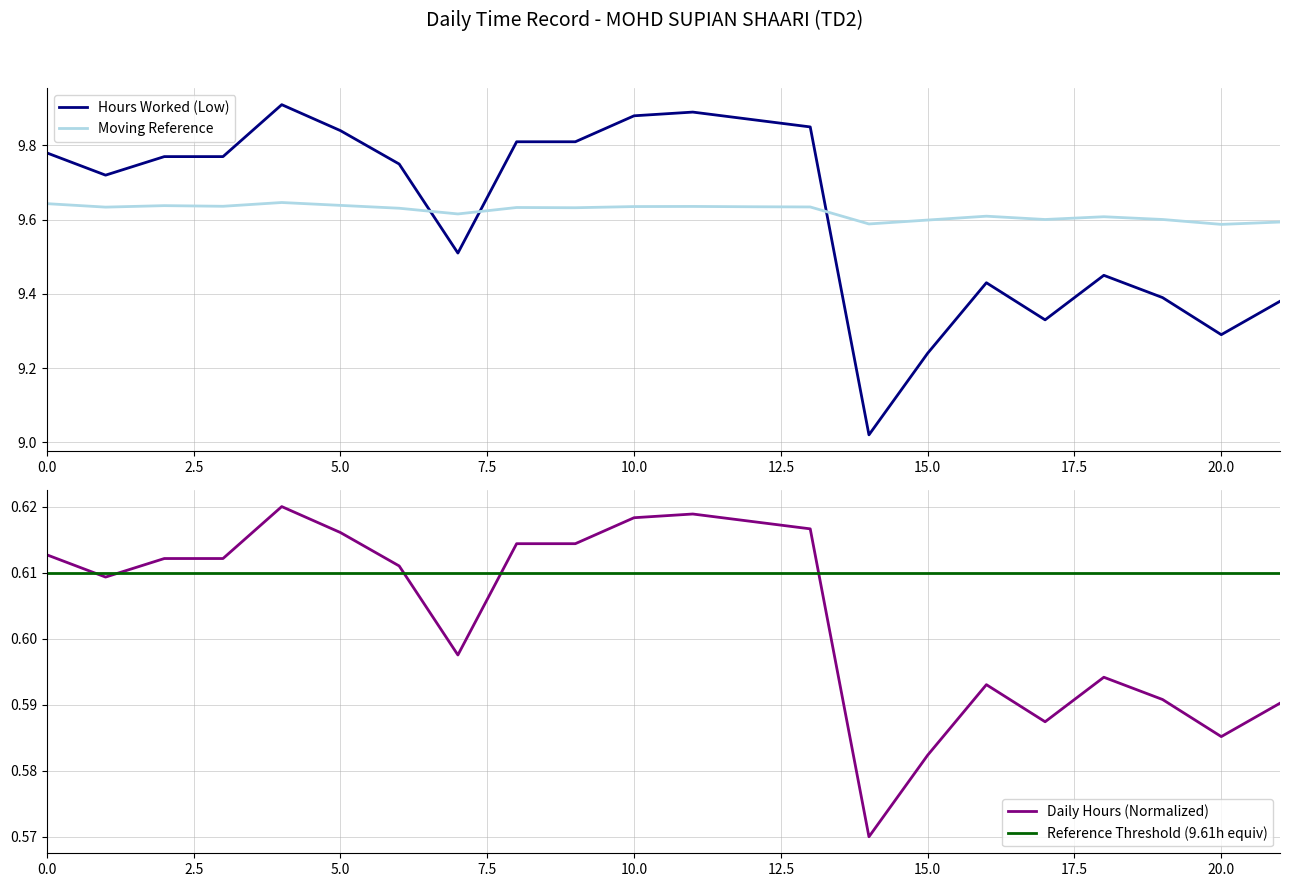

How many lines are shown in the chart?

4